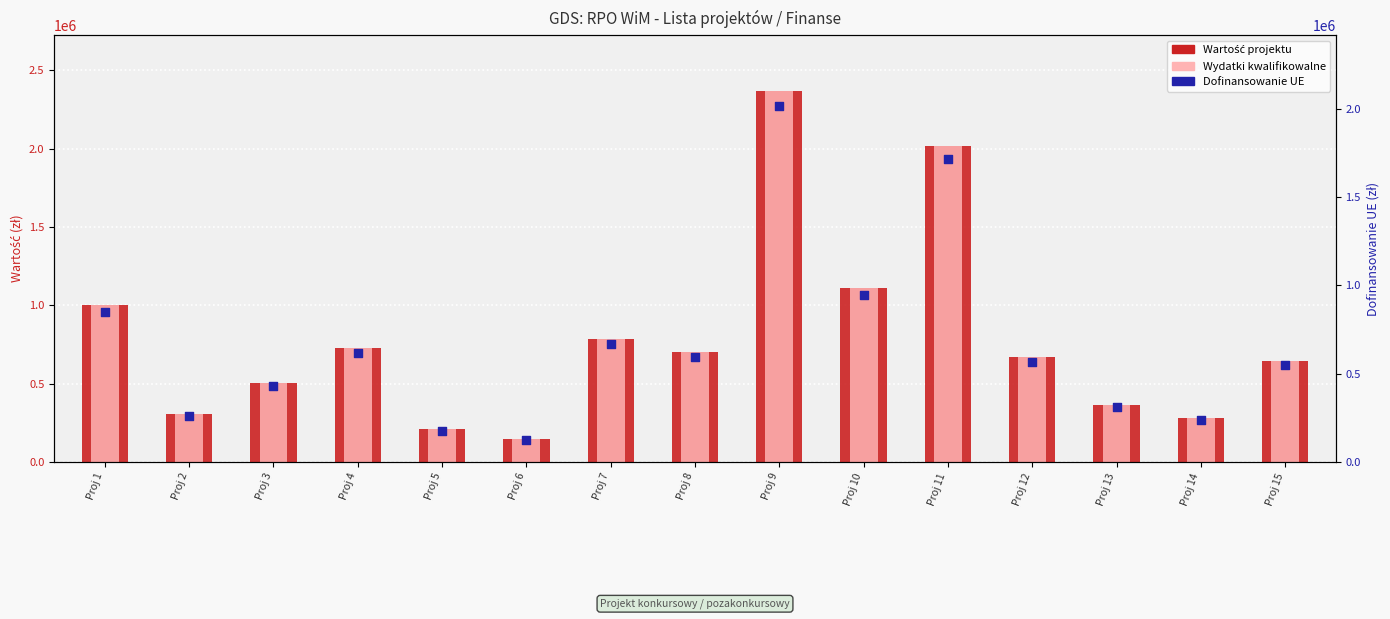

What are all the series names shown in the legend?

Wartość projektu, Wydatki kwalifikowalne, Dofinansowanie UE